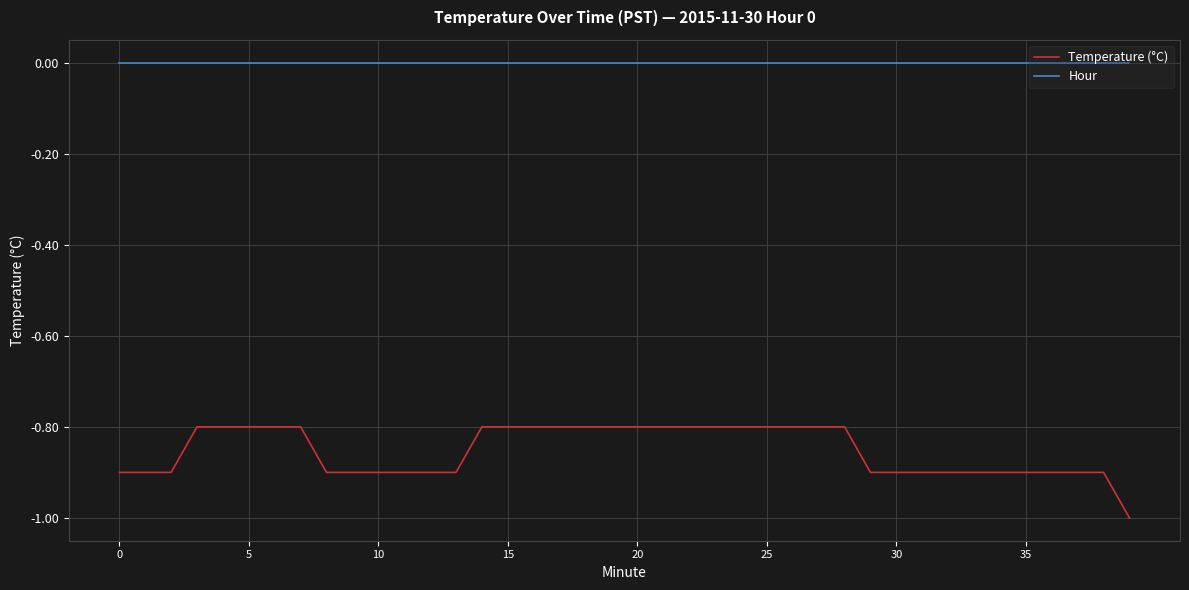

Does the chart display data point markers on the line(s)?

No